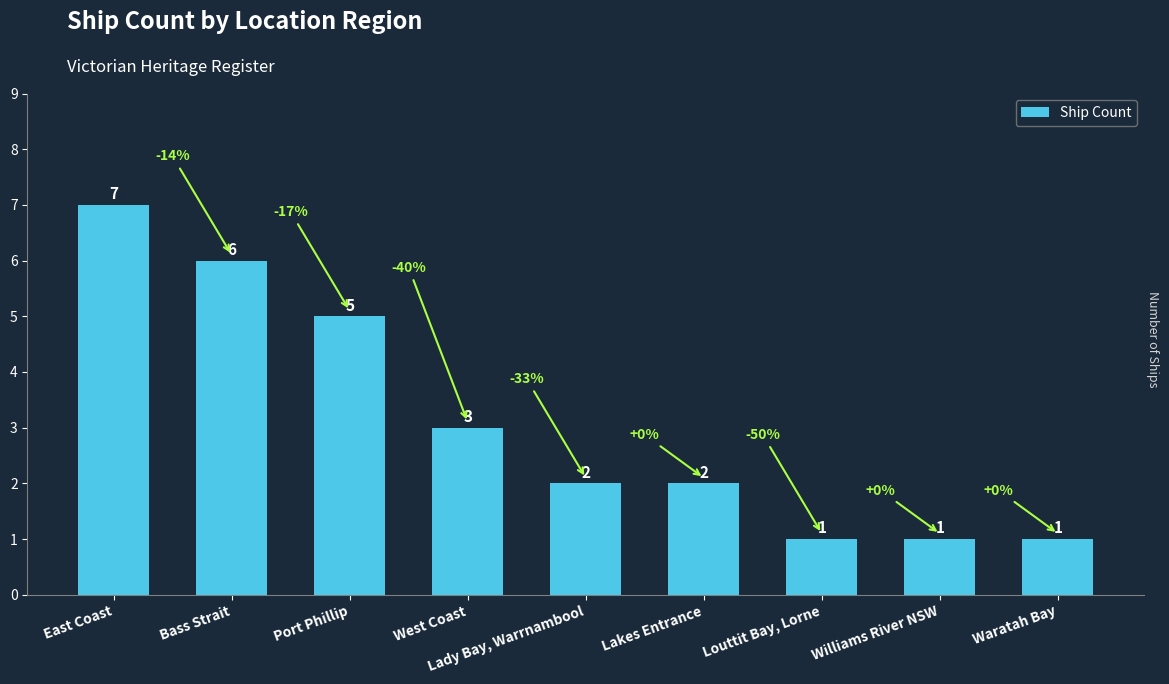

What is the sum of the values at East Coast and Lakes Entrance?

9